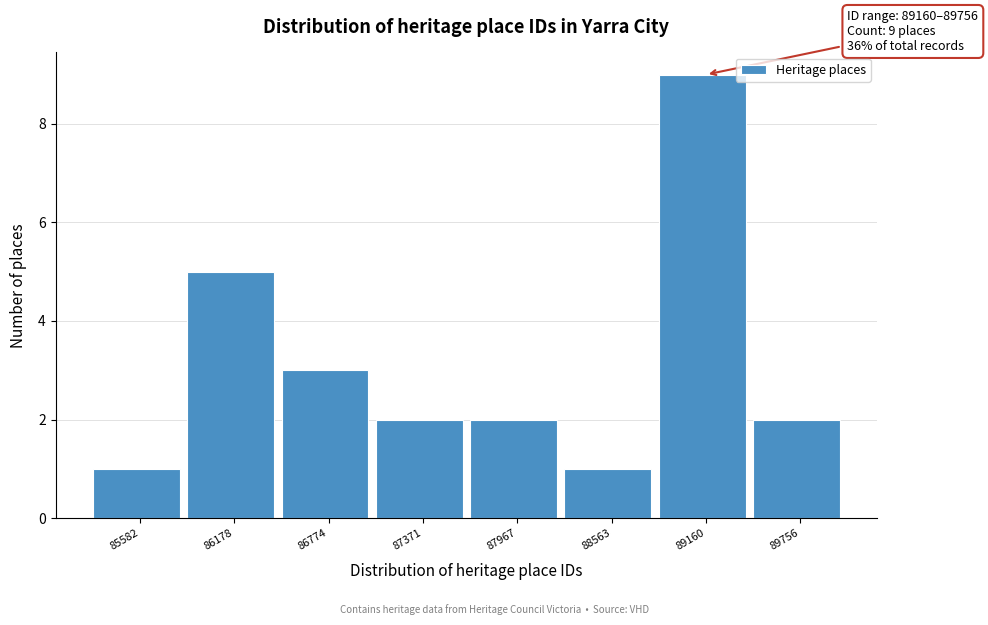

Reading left to right, what are all the values shown in this chart?

85582=1	86178=5	86774=3	87371=2	87967=2	88563=1	89160=9	89756=2